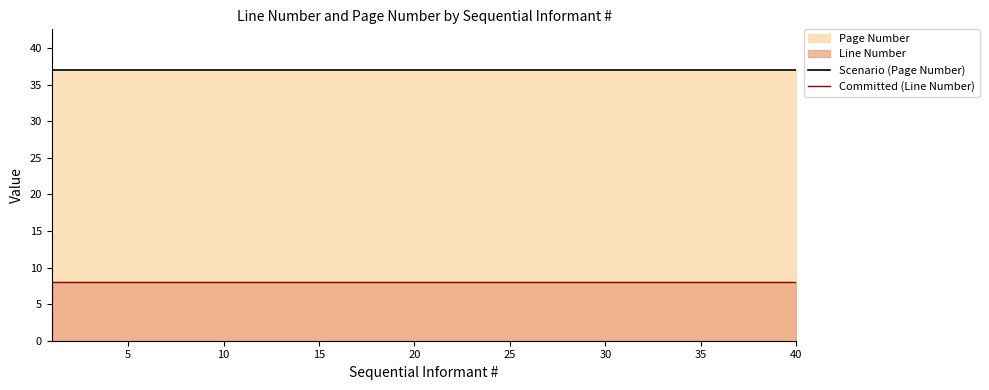

At 30, list the series in order from smallest to largest.

Committed (Line Number), Scenario (Page Number)